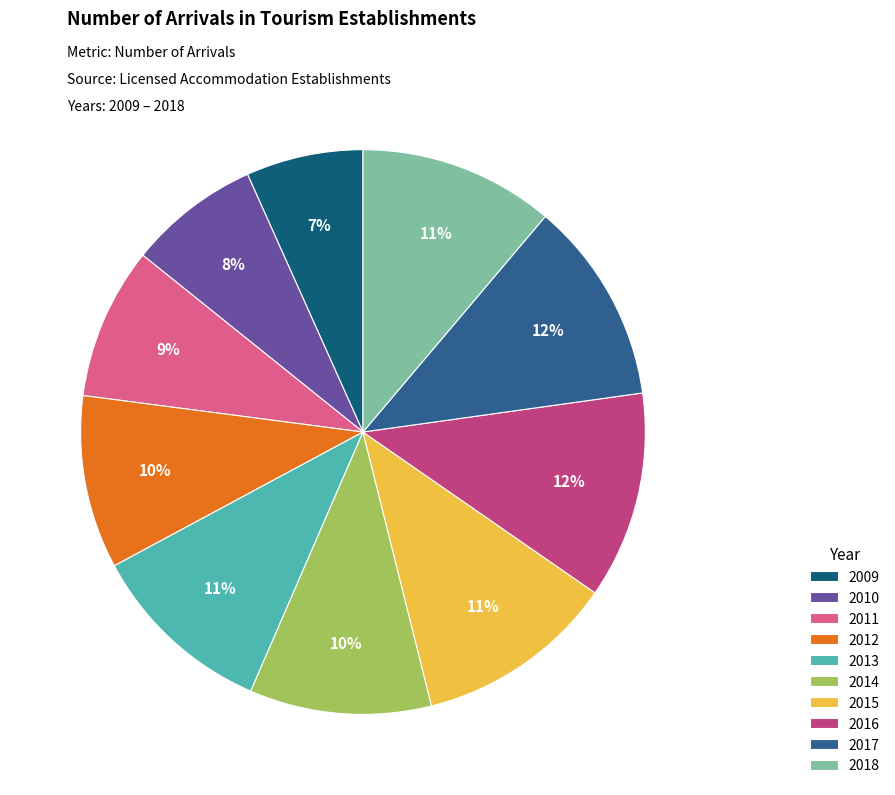

Count the number of slices in the pie.

10